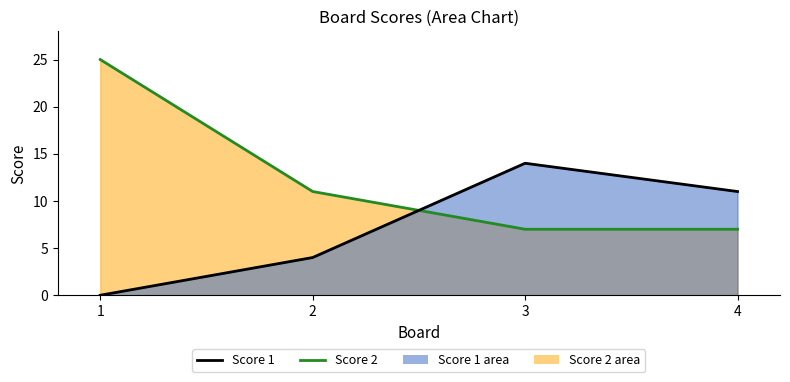

What is the average value of the Score 1 line series?

7